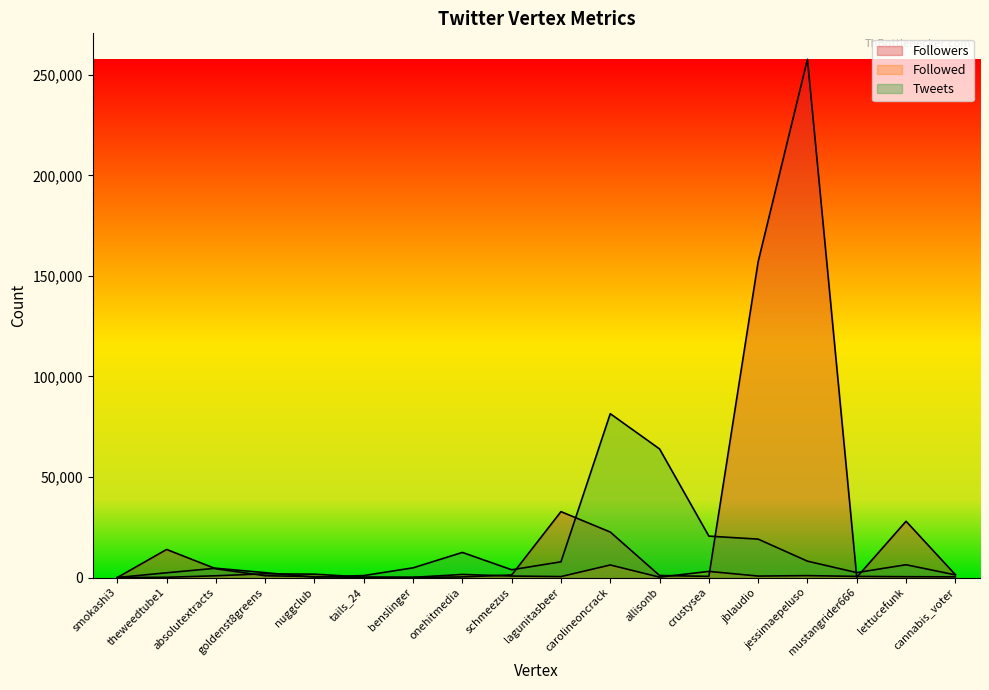

What is the sum of the Followers values at cannabis_voter and benslinger?

1507